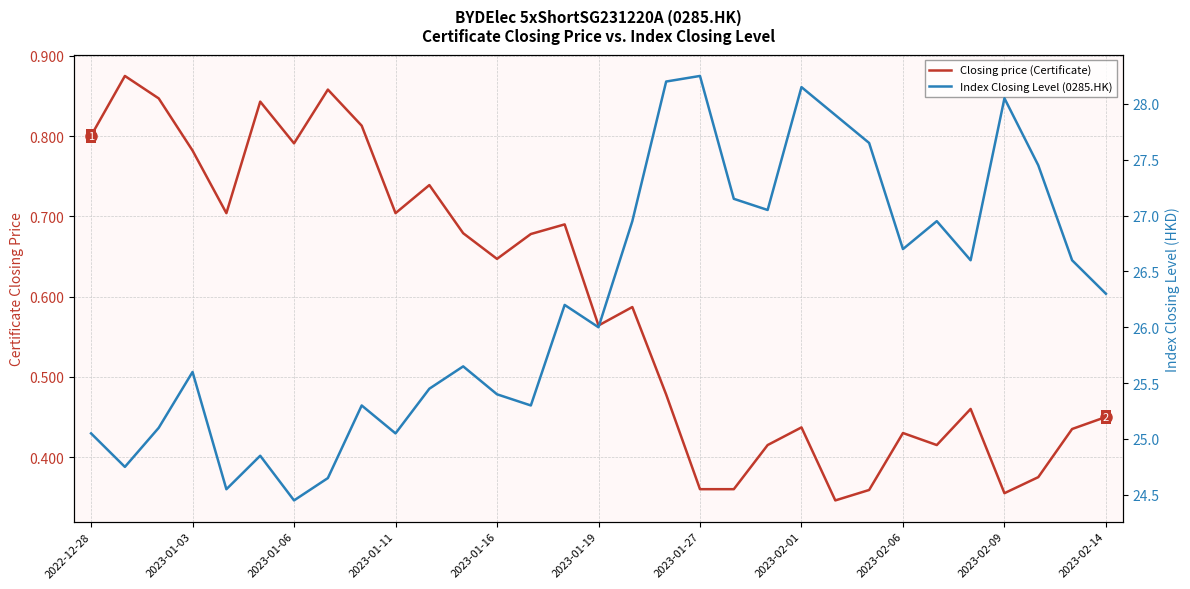

At which category does the chart reach its peak across all series?

2023-01-27